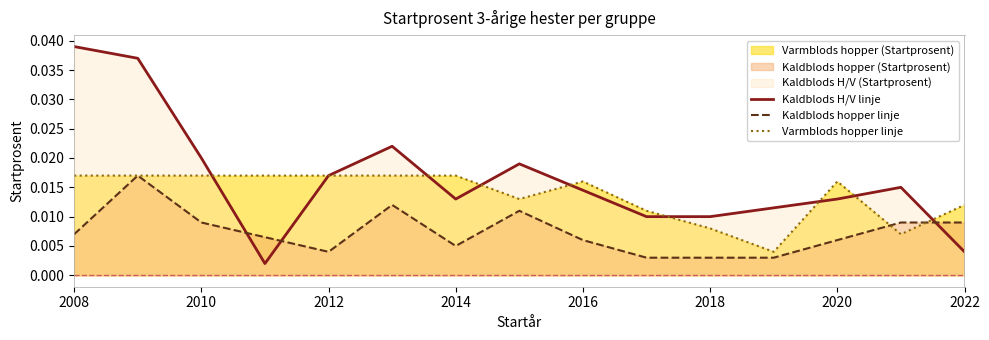

How many Varmblods hopper linje values are between 0 and 1?

15